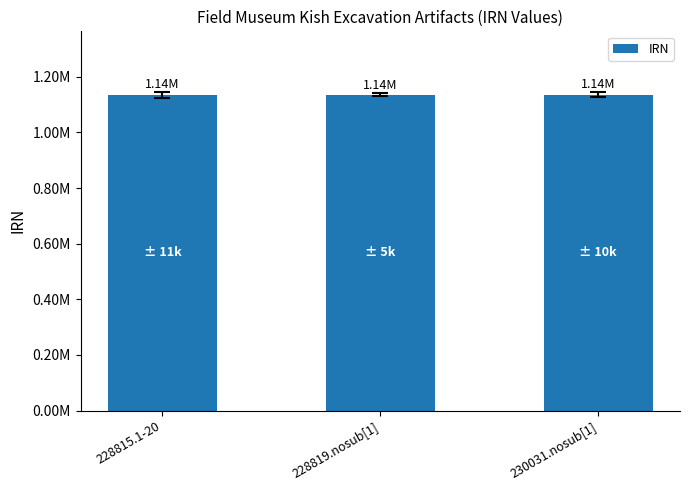

Reading left to right, what are all the values shown in this chart?

1135559	1135564	1136534